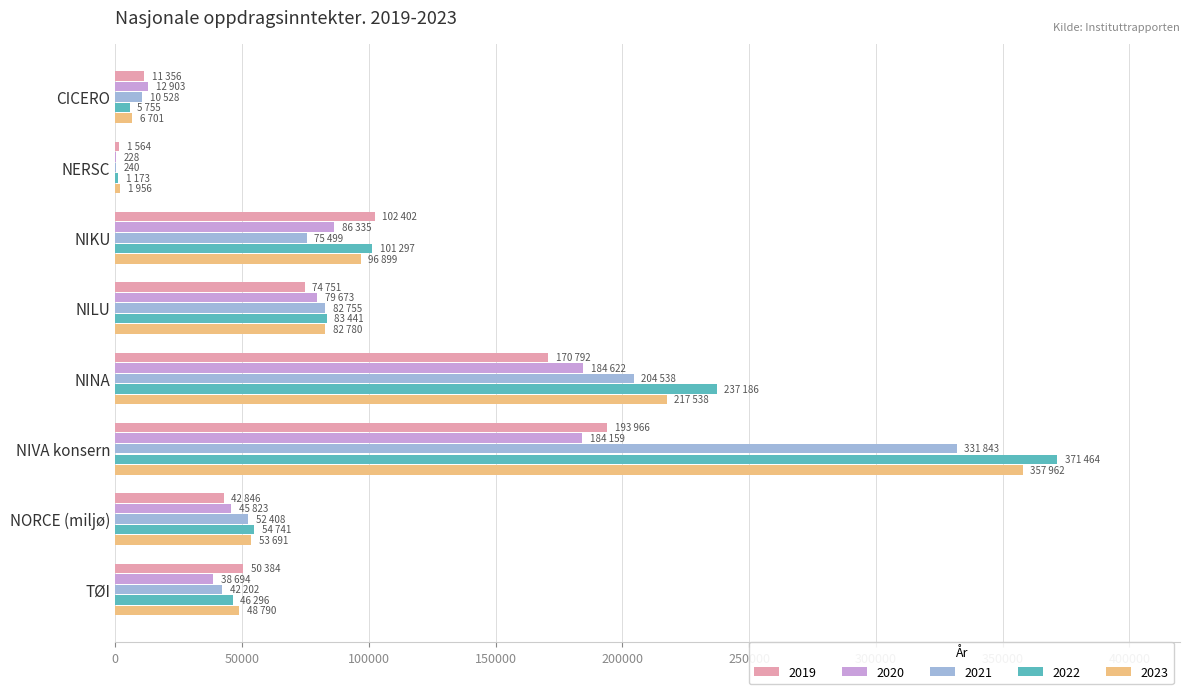

At which category does the chart reach its peak across all series?

NIVA konsern